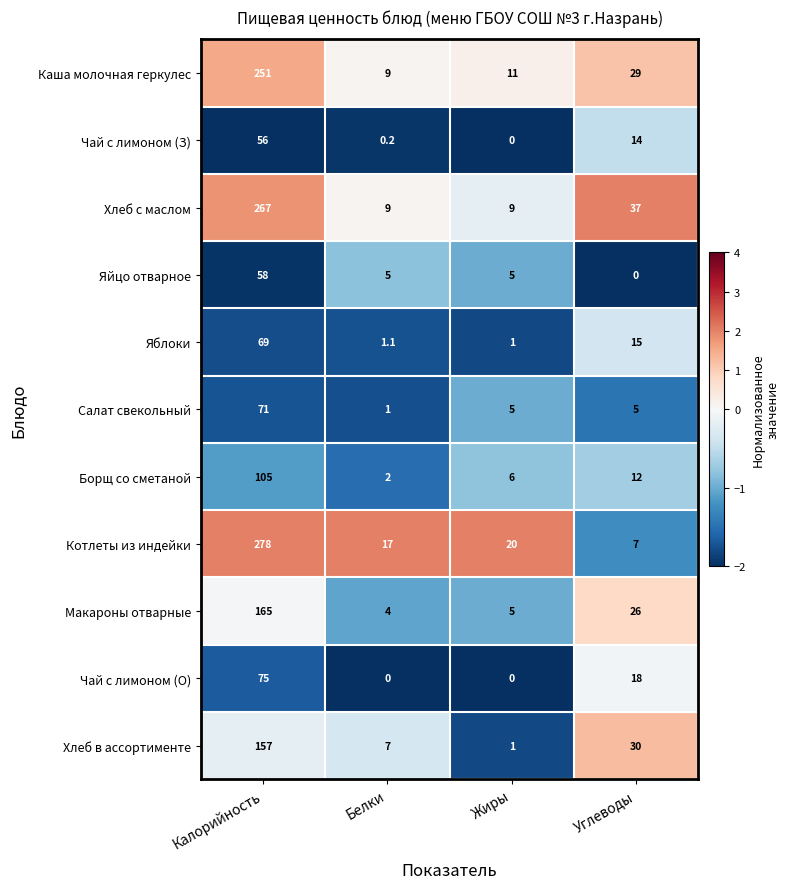

What is the difference between the maximum and minimum values in the Чай с лимоном (О) series?

75.0